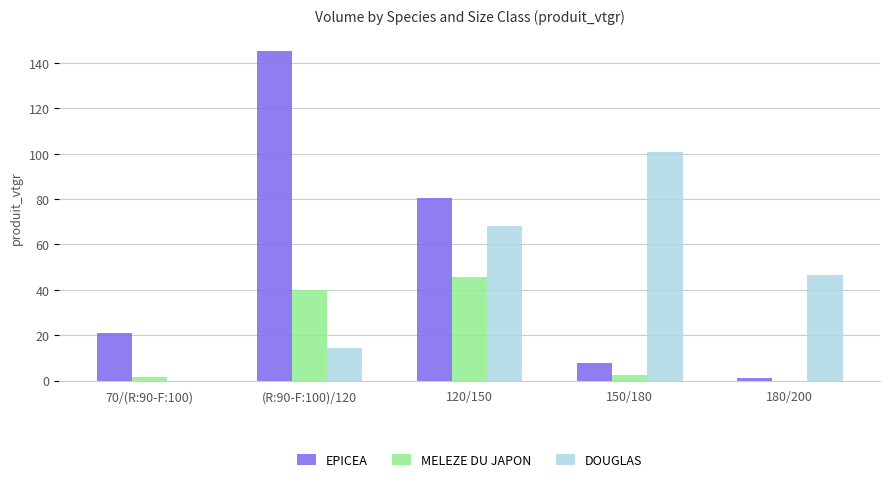

Which series has the largest total across all categories?

EPICEA